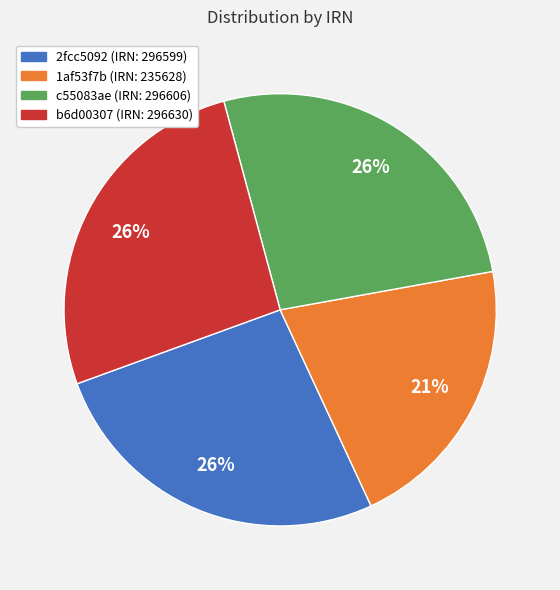

To the nearest percent, what portion does 1af53f7b represent?

21%